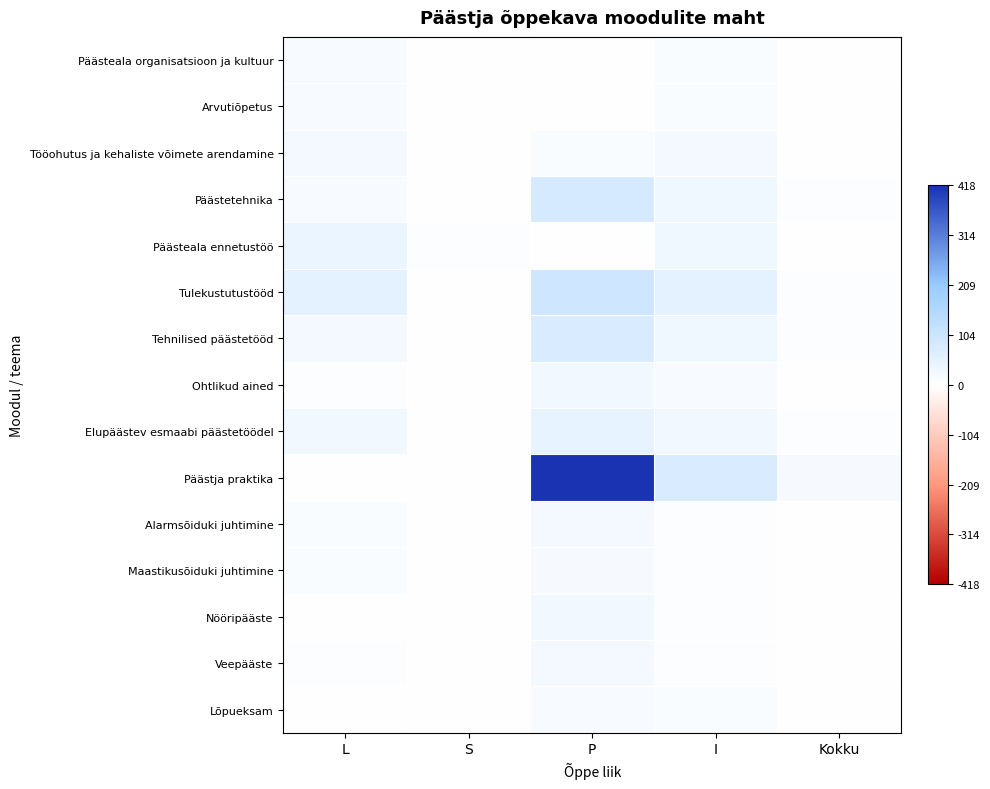

At how many categories does at least one series exceed 409?

1